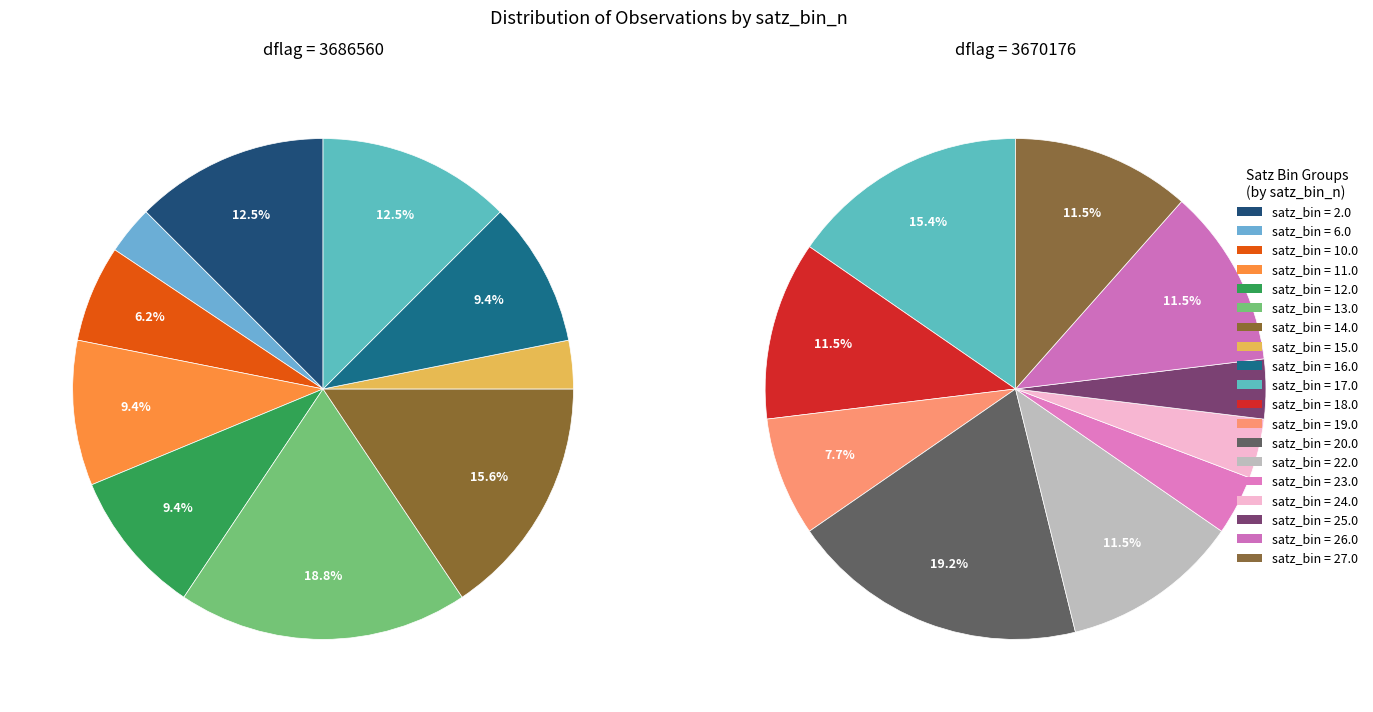

Does any single category account for the majority?

No